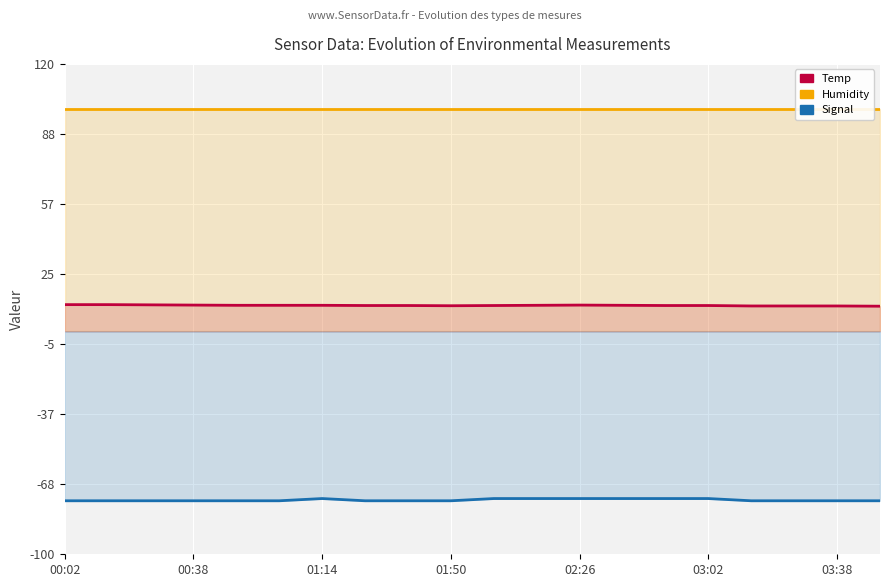

What are all the series names shown in the legend?

Temp, Humidity, Signal